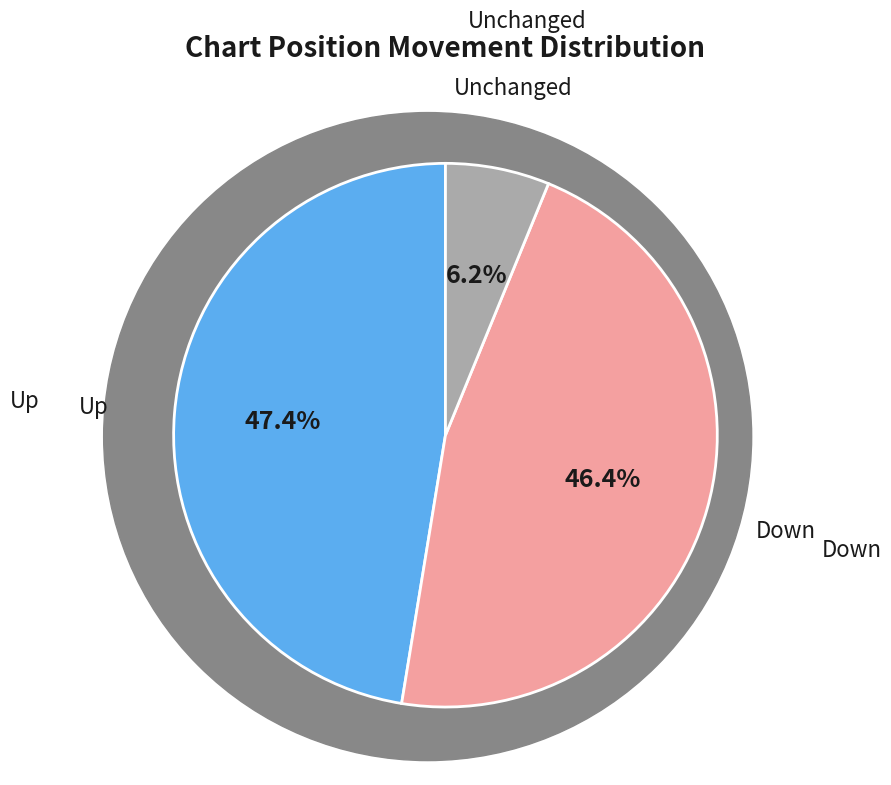

Is there a majority slice in this chart?

No